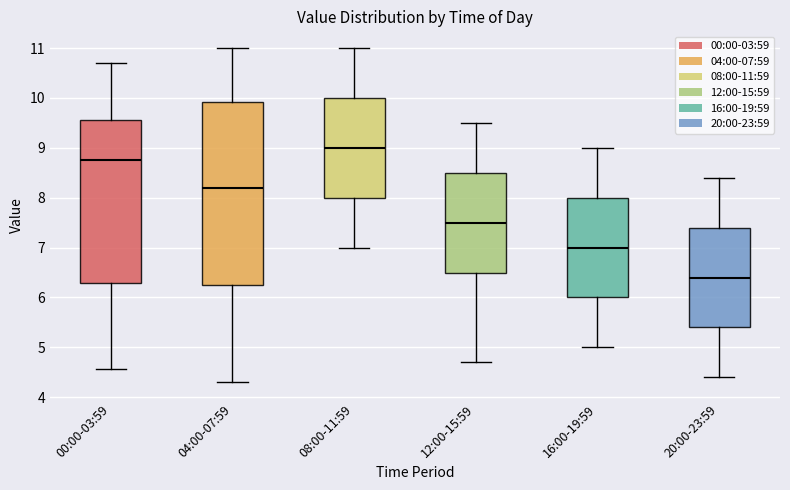

Where does the lower whisker of the box for 16:00-19:59 end on the y-axis? The values are not printed on the chart, so give them approximately, as read against the axis.

5.0